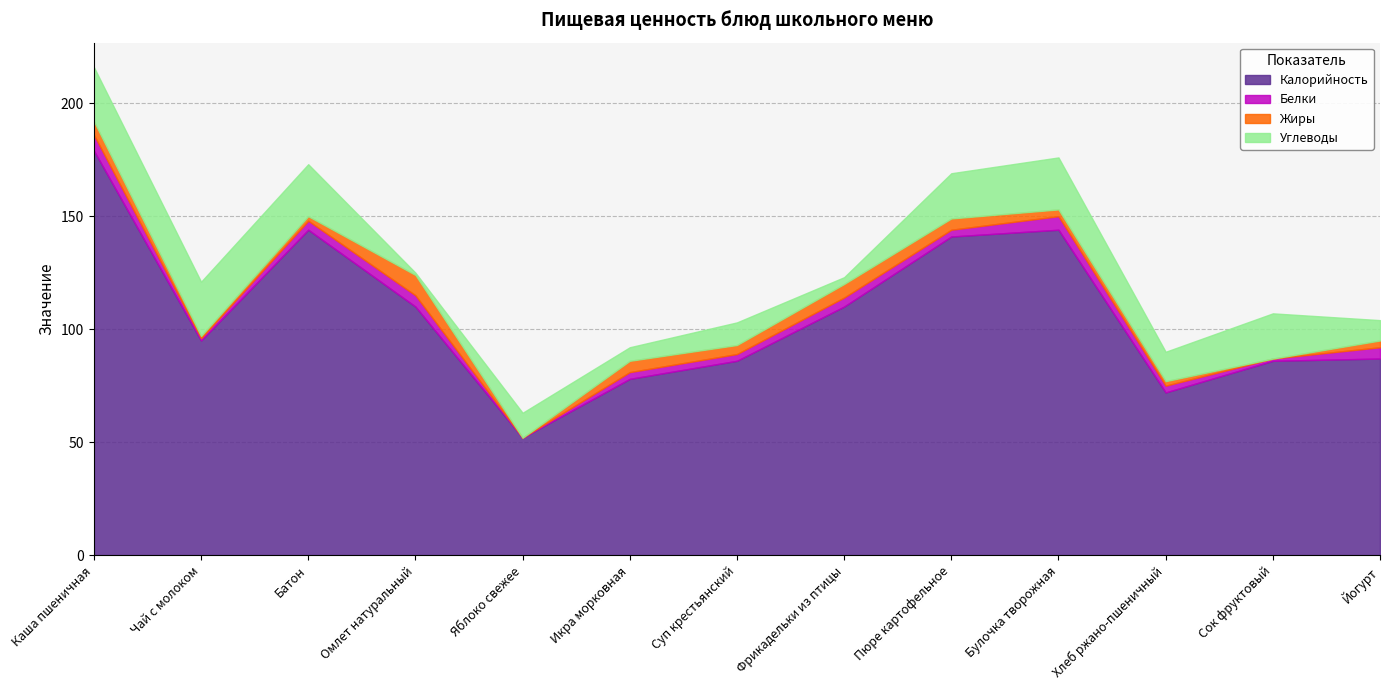

In Углеводы, how many points are higher than both neighbors (excluding endpoints)?

4